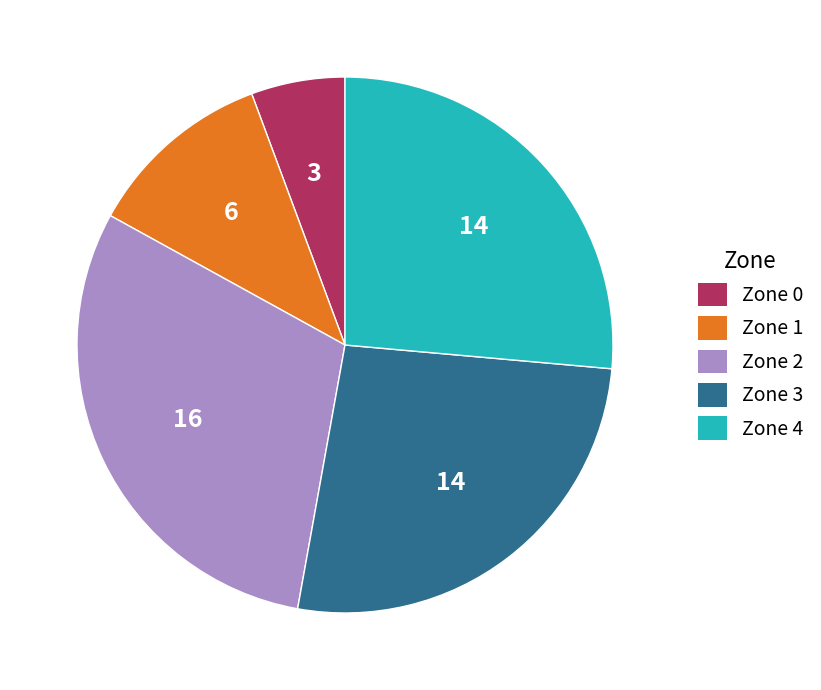

The Zone 0 slice represents 11% of the pie. True or false?

False